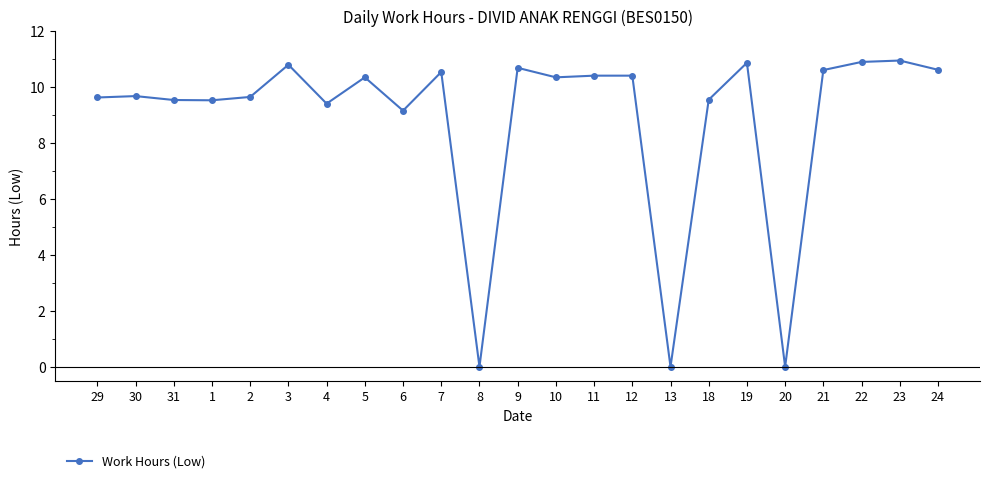

True or false: there are more than 0 points higher than both neighbors.

True